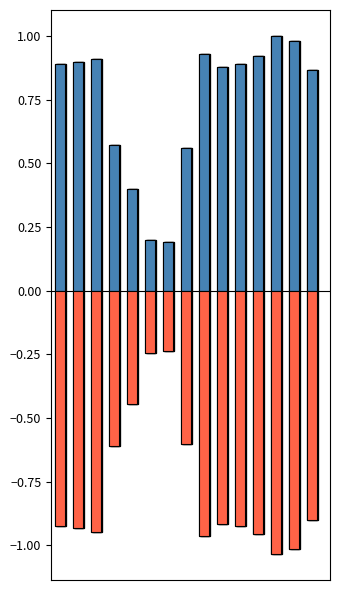

How many bars are there in each group?

2